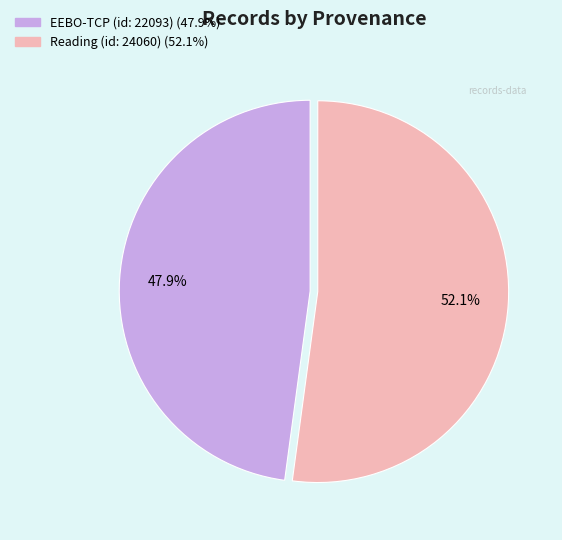

Which category has the biggest portion of the pie?

Reading (id: 24060)